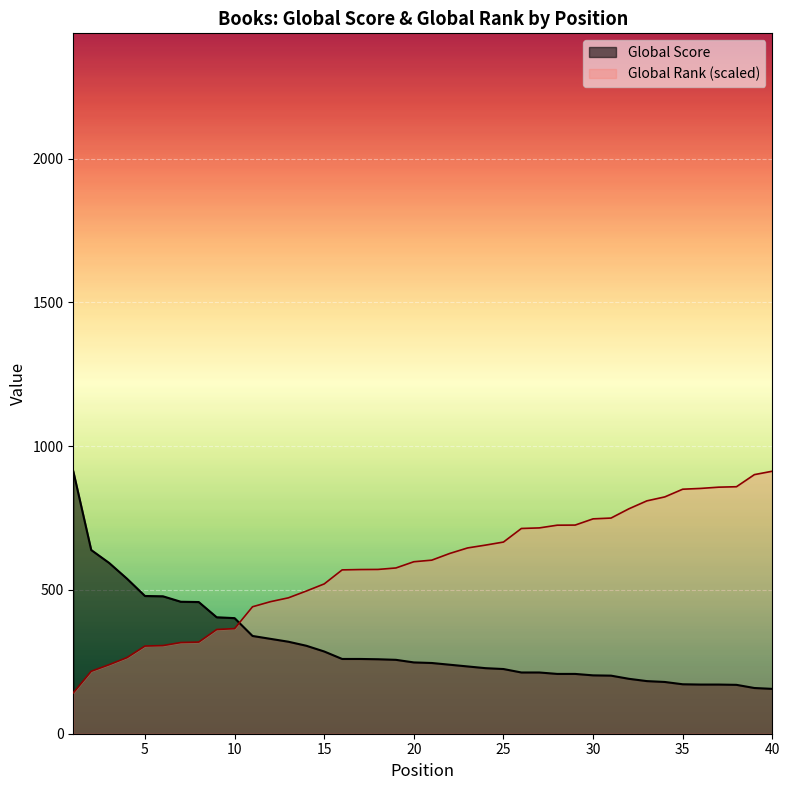

Is it true that Global Rank (normalized) equals 117.7 at 14?

False